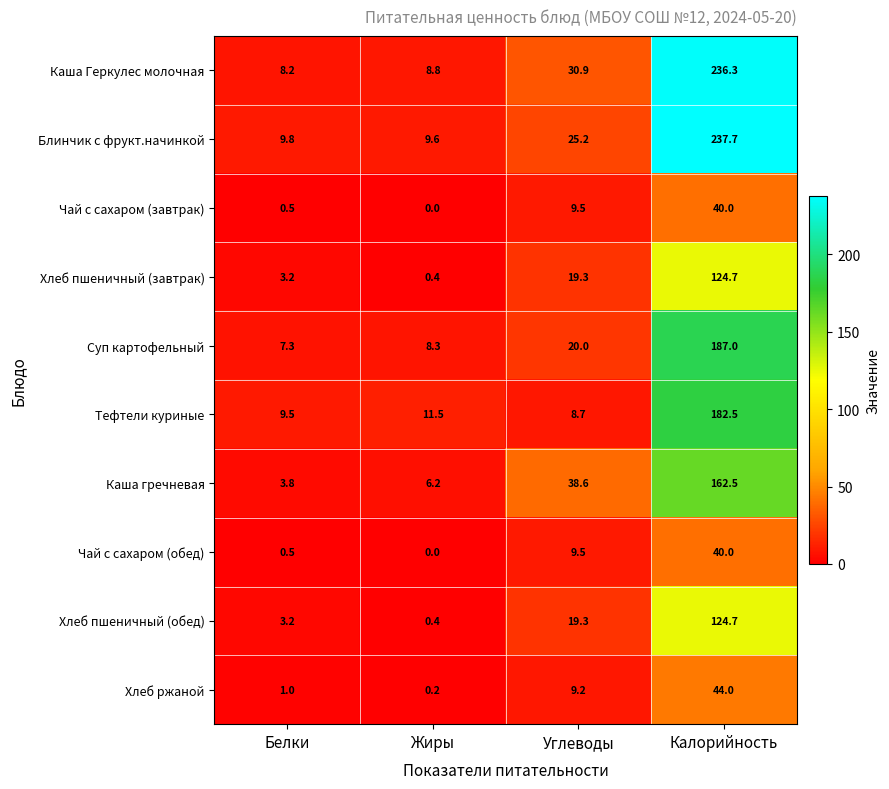

Is it true that Блинчик с фрукт.начинкой equals 237.7 at Калорийность?

True